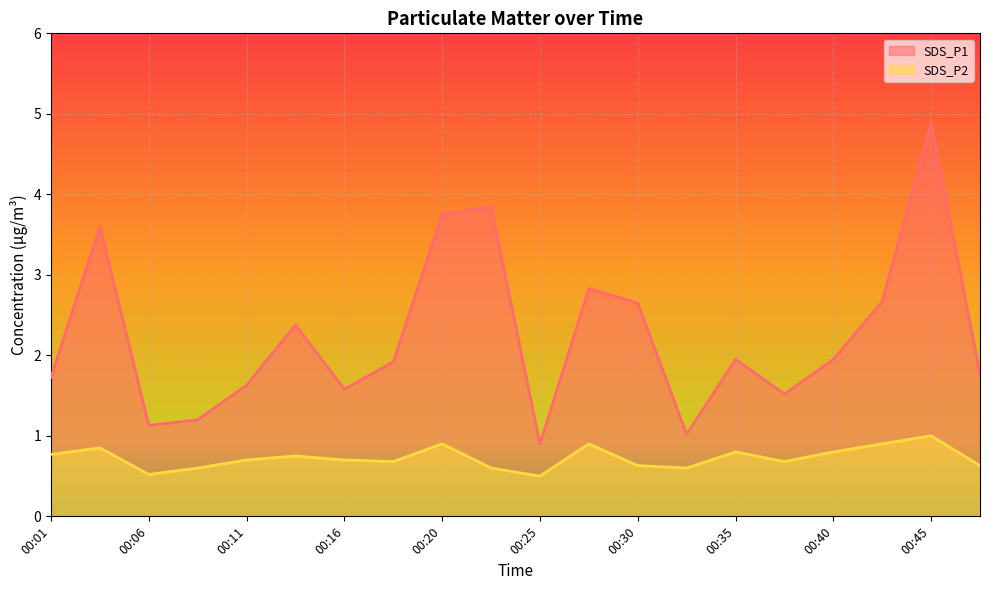

Does the chart display data point markers on the line(s)?

No